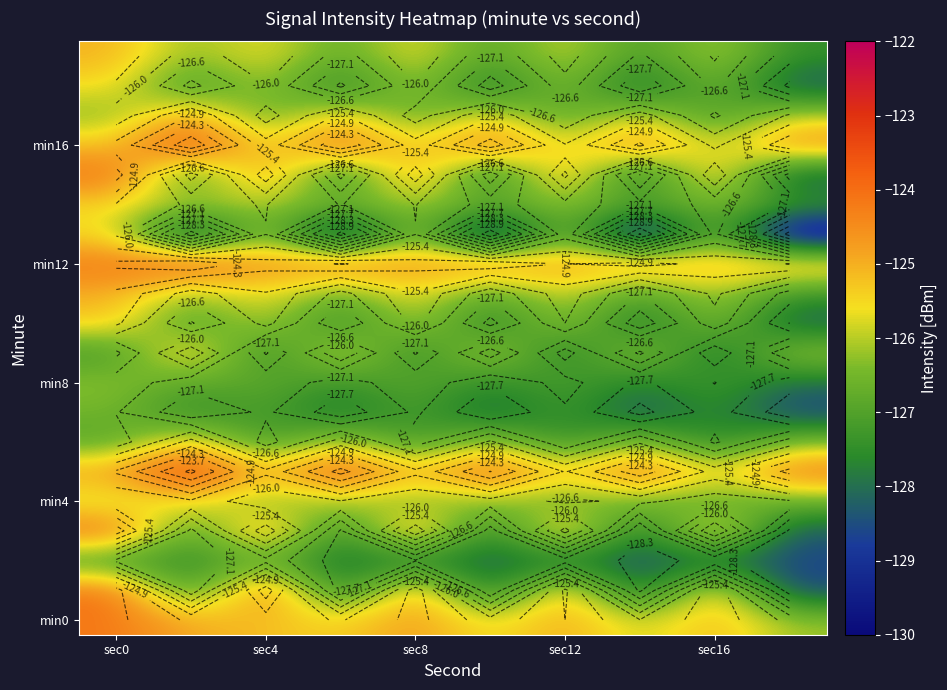

What is the greatest value displayed?

-123.0